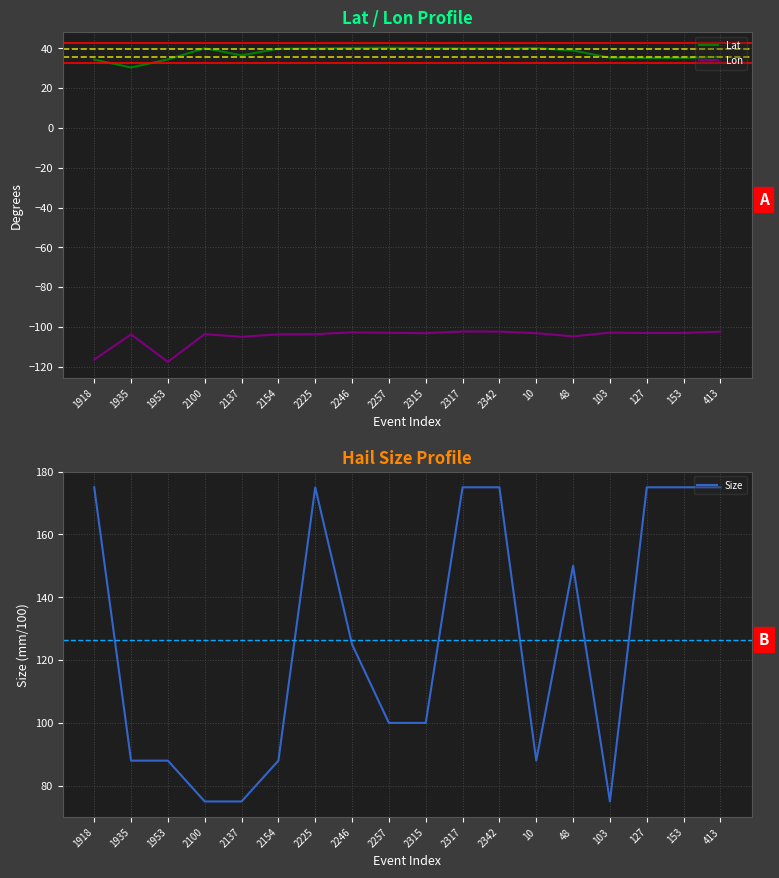

List the labels in order of Size value, largest first.

1918, 2225, 2317, 2342, 127, 153, 413, 48, 2246, 2257, 2315, 1935, 1953, 2154, 10, 2100, 2137, 103